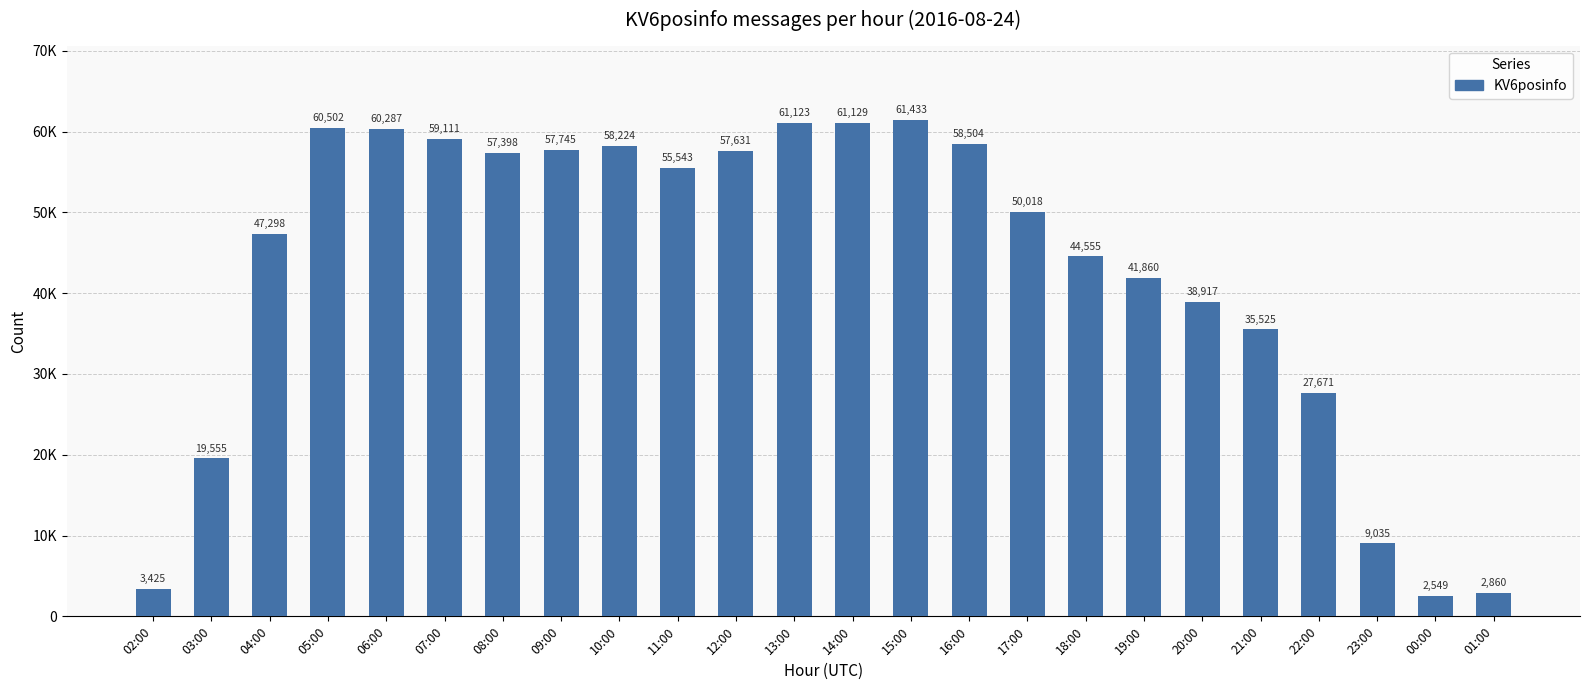

Between 07:00 and 21:00, which is larger?

07:00